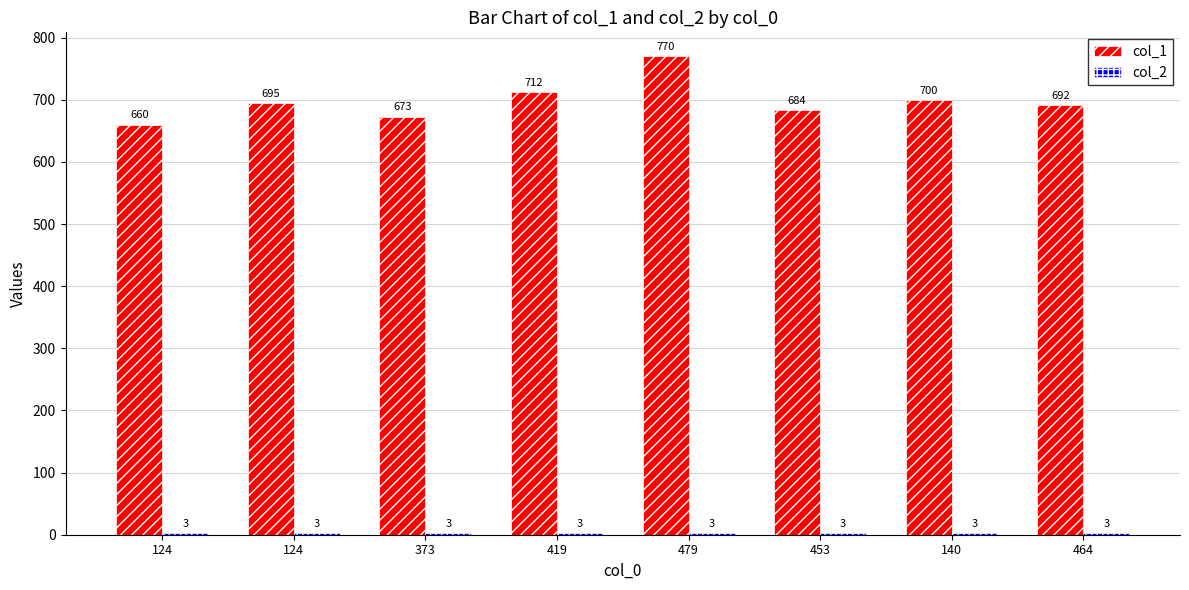

List the series in order of their overall mean, highest first.

col_1, col_2